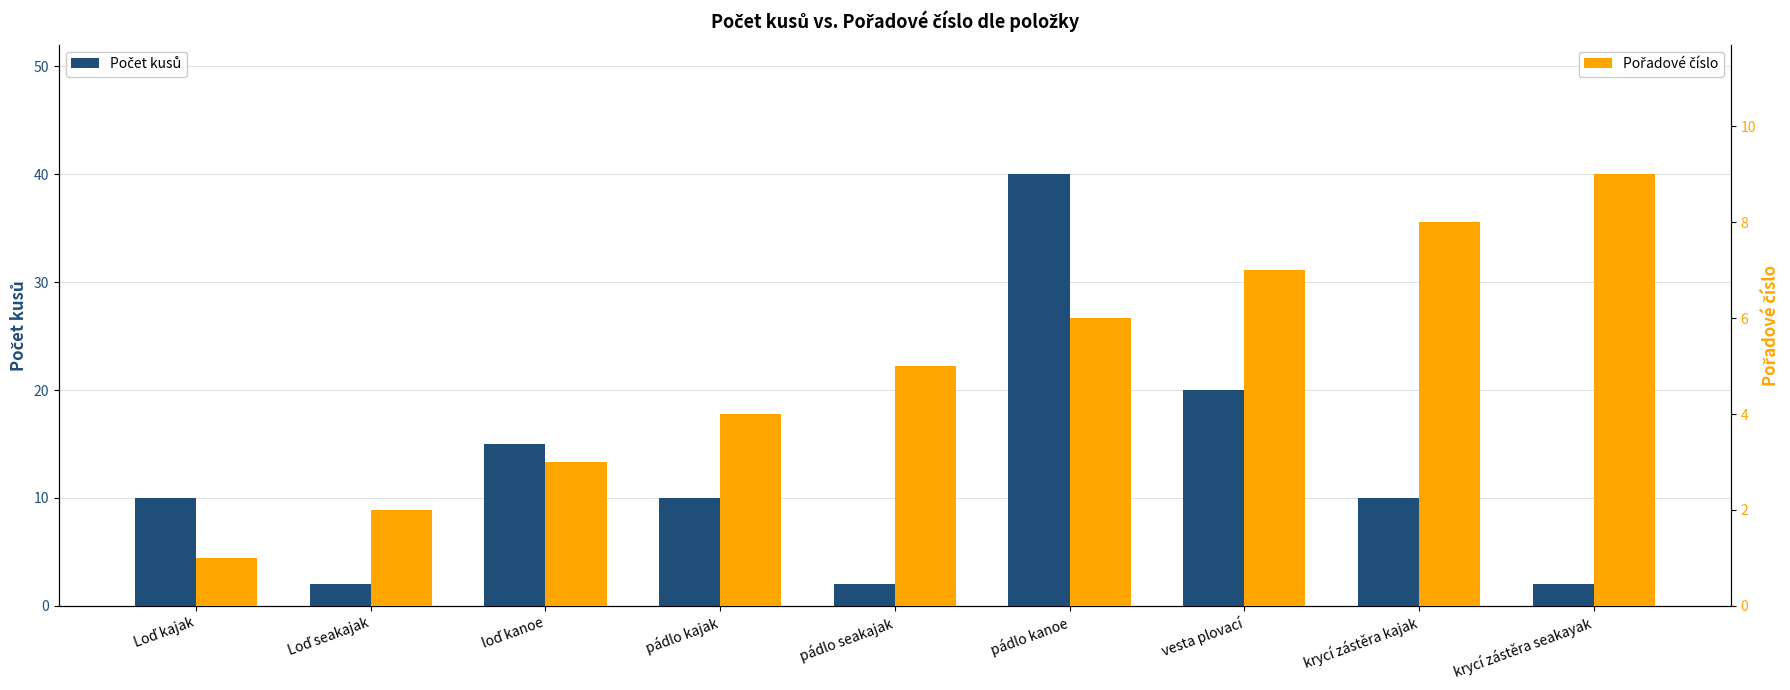

What is the sum of all Počet kusů values?

111